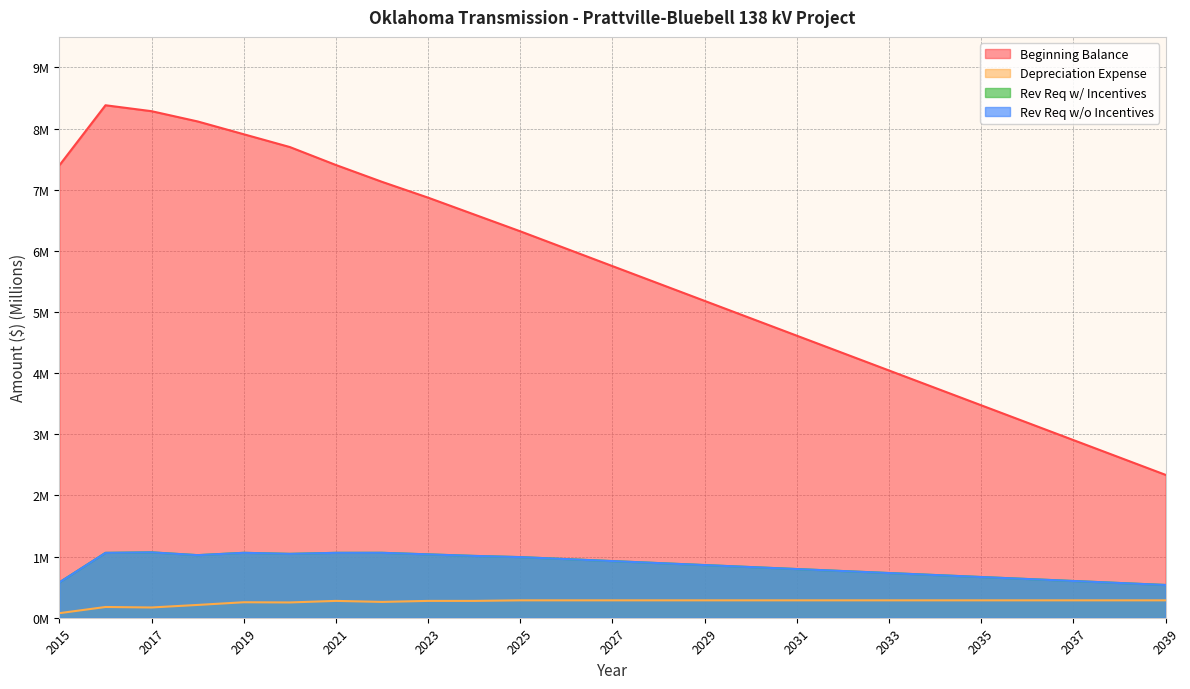

What is the maximum value shown in the chart?

8.4